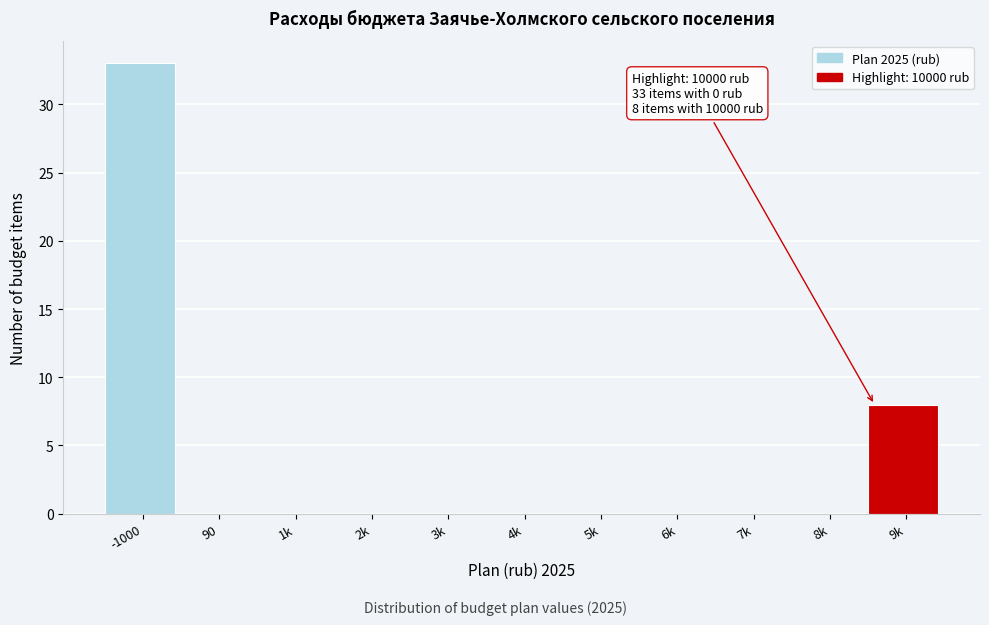

Reading left to right, what are all the values shown in this chart?

-1000=33	90=0	1k=0	2k=0	3k=0	4k=0	5k=0	6k=0	7k=0	8k=0	9k=8